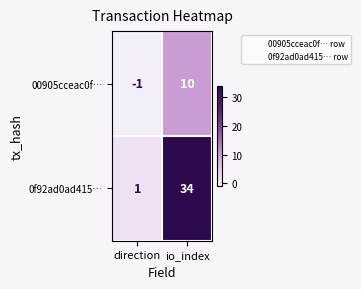

Reading right to left, what are all the values shown in this chart?

00905cceac0f…: io_index=10	direction=-1
0f92ad0ad415…: io_index=34	direction=1